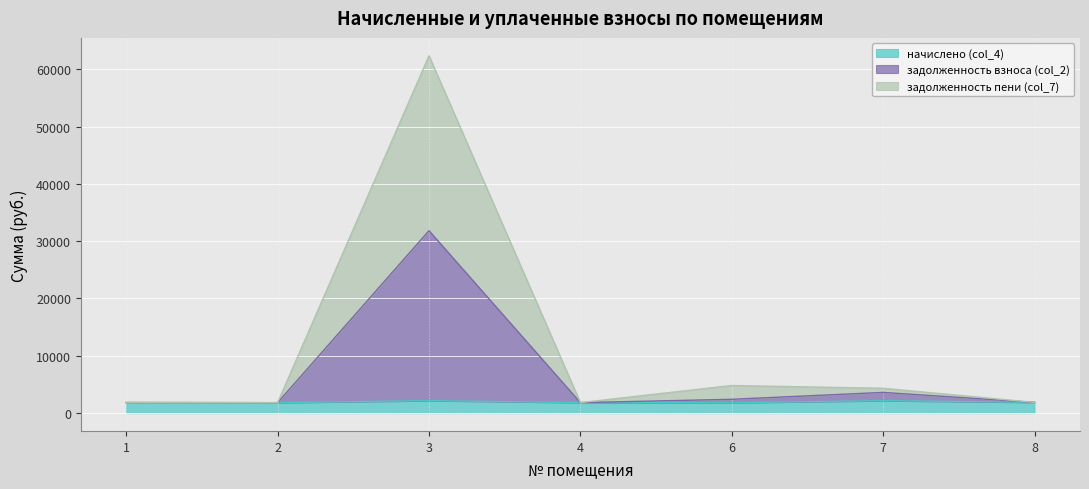

True or false: начислено (col_4) and задолженность пени (col_7) cross at least once.

False